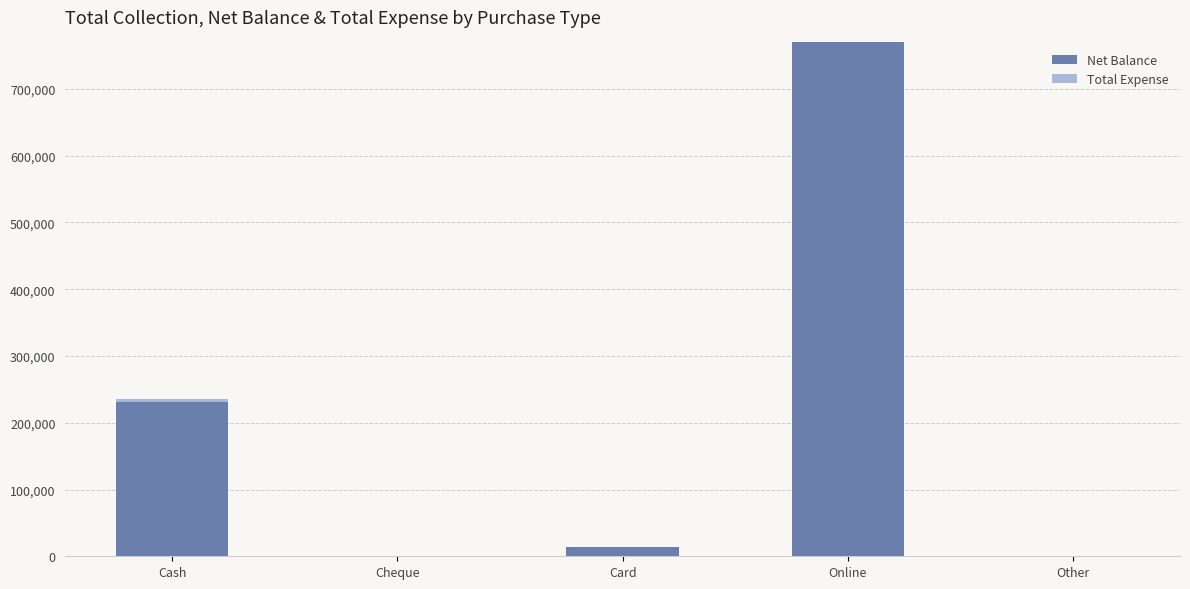

What is the sum of all Net Balance values?

1015232